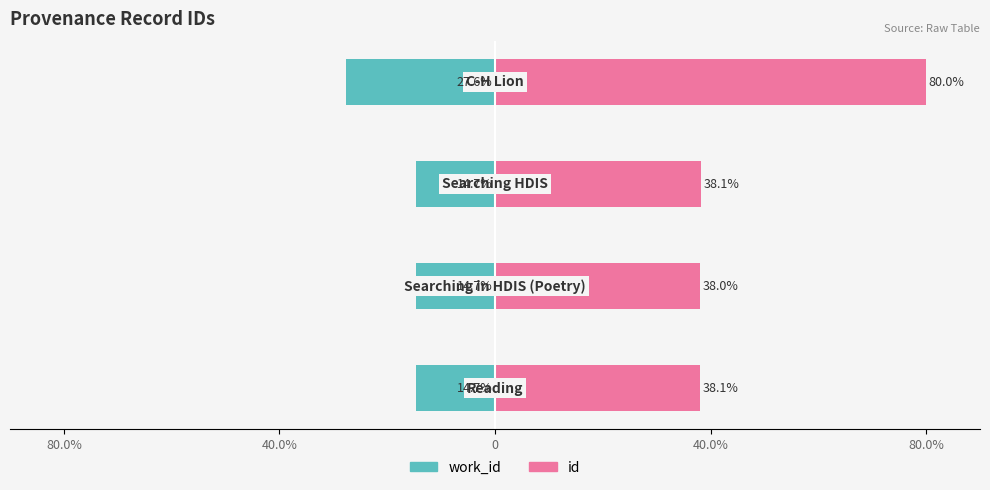

Which series has the widest spread of values?

id